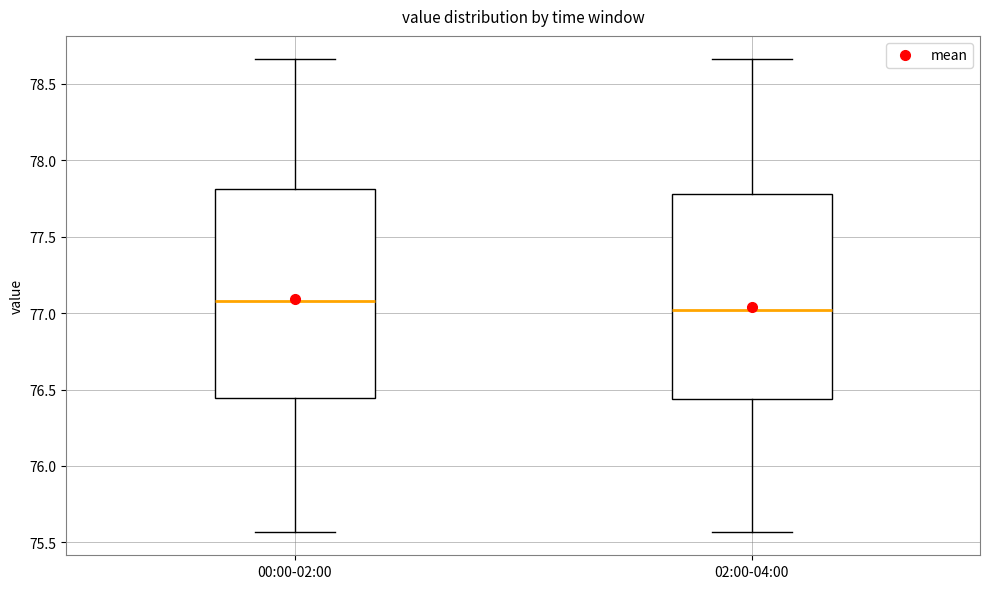

Where is the lower edge of the box for 00:00-02:00 on the y-axis? The values are not printed on the chart, so give them approximately, as read against the axis.

76.45